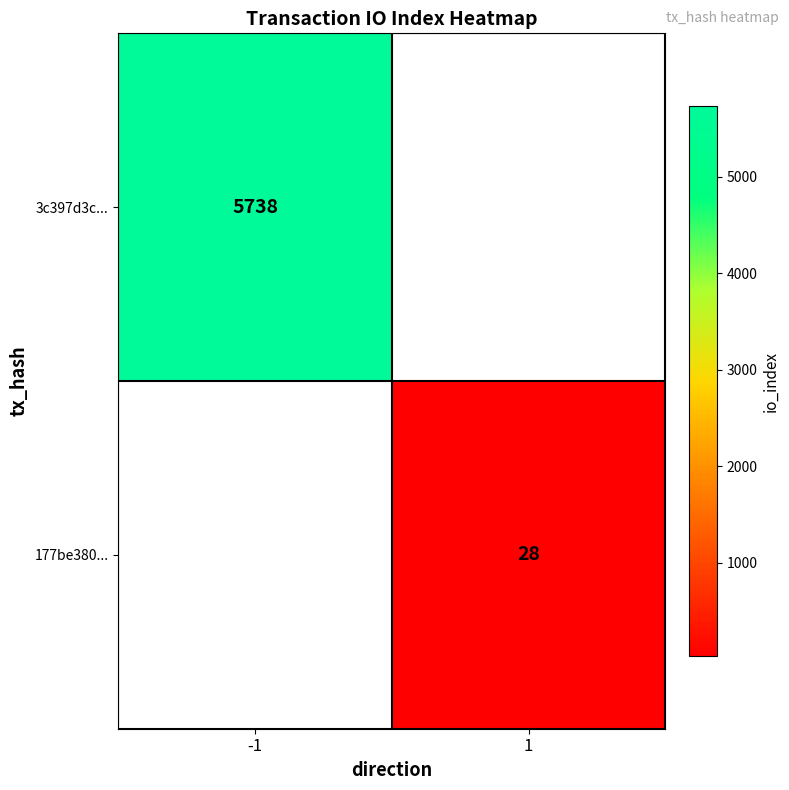

How many data points does each series have?

2